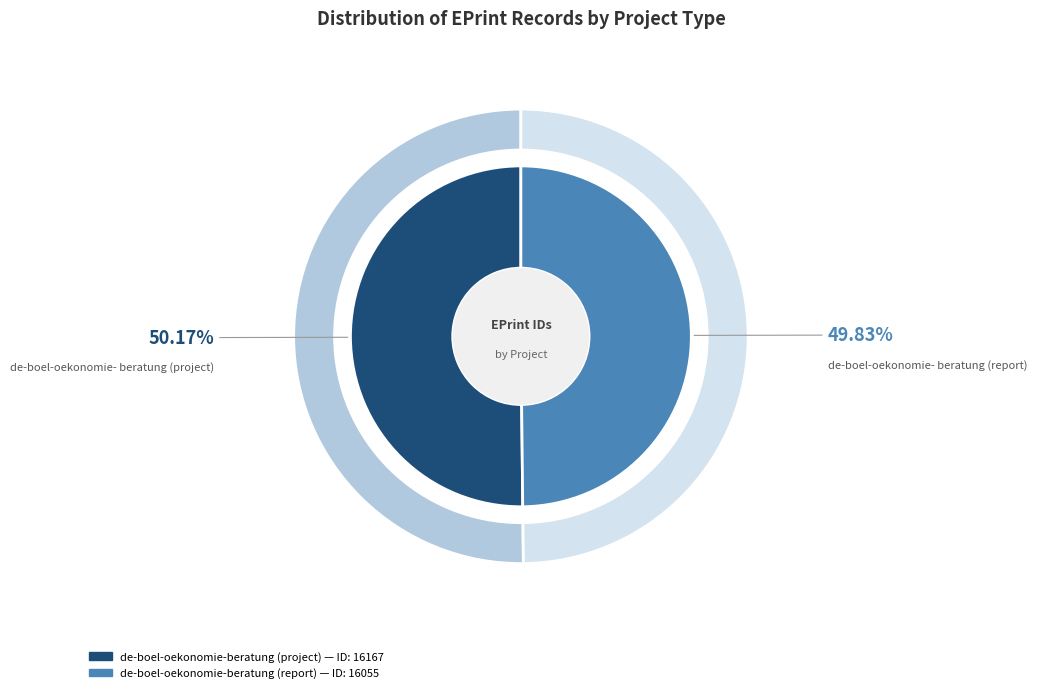

To the nearest percent, what is the combined percentage of de-boel-oekonomie-beratung (report) and de-boel-oekonomie-beratung?

100%